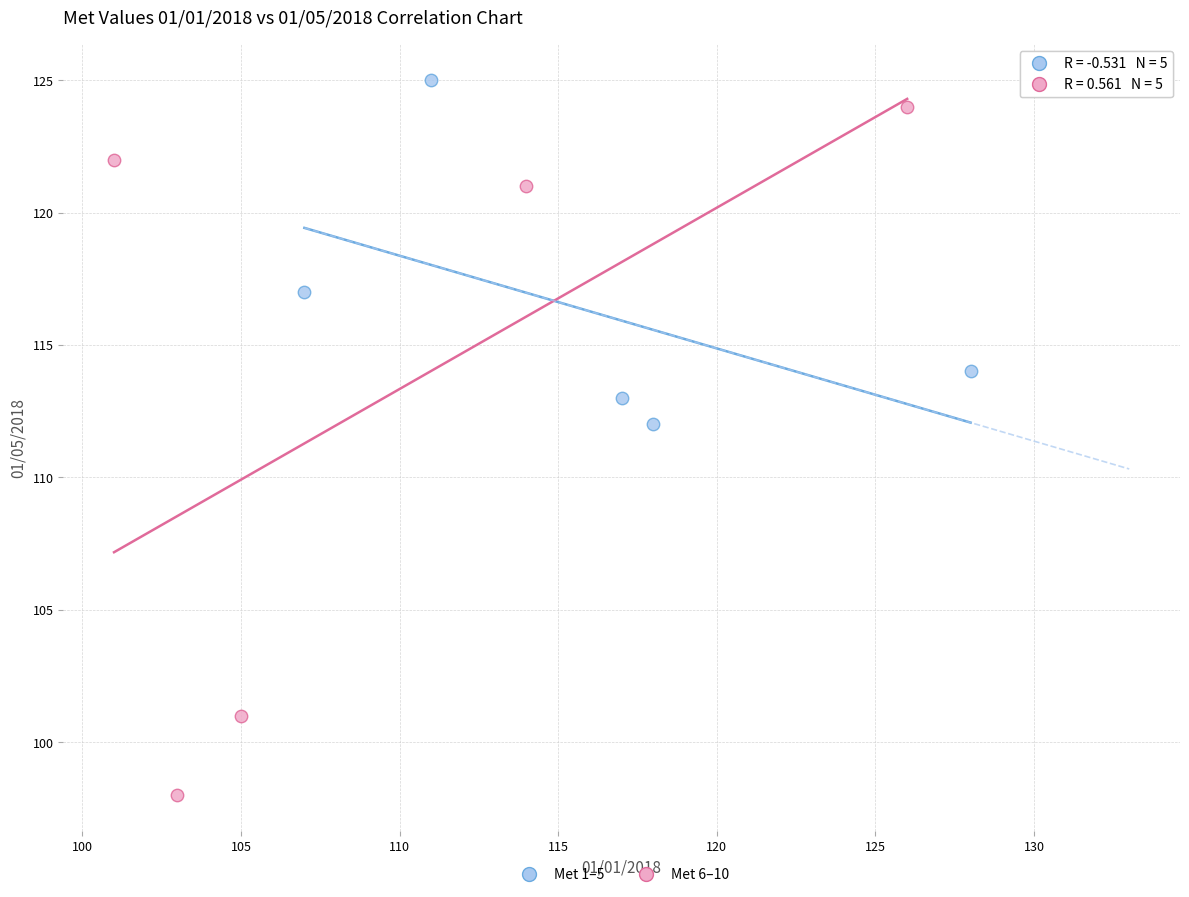

Which series has the largest Y range (max minus min)?

Met 6–10